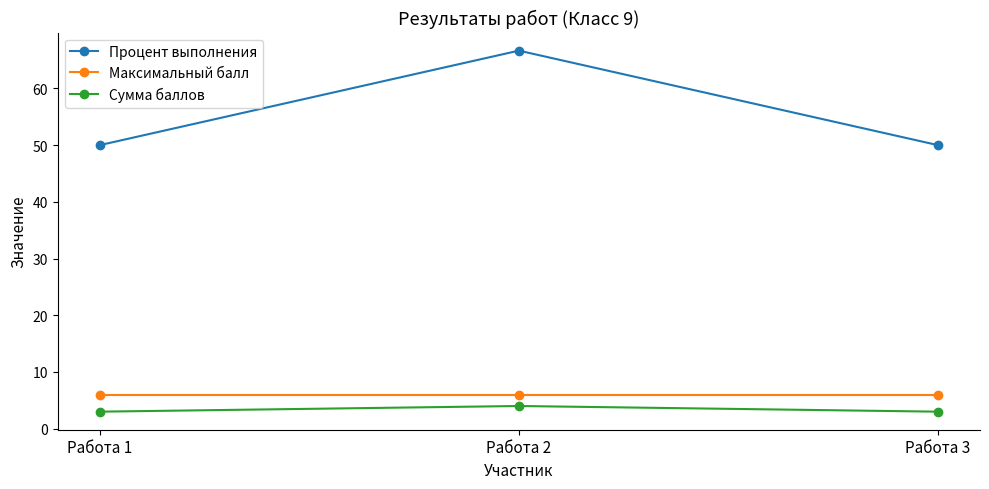

Count the number of data series in this chart.

3